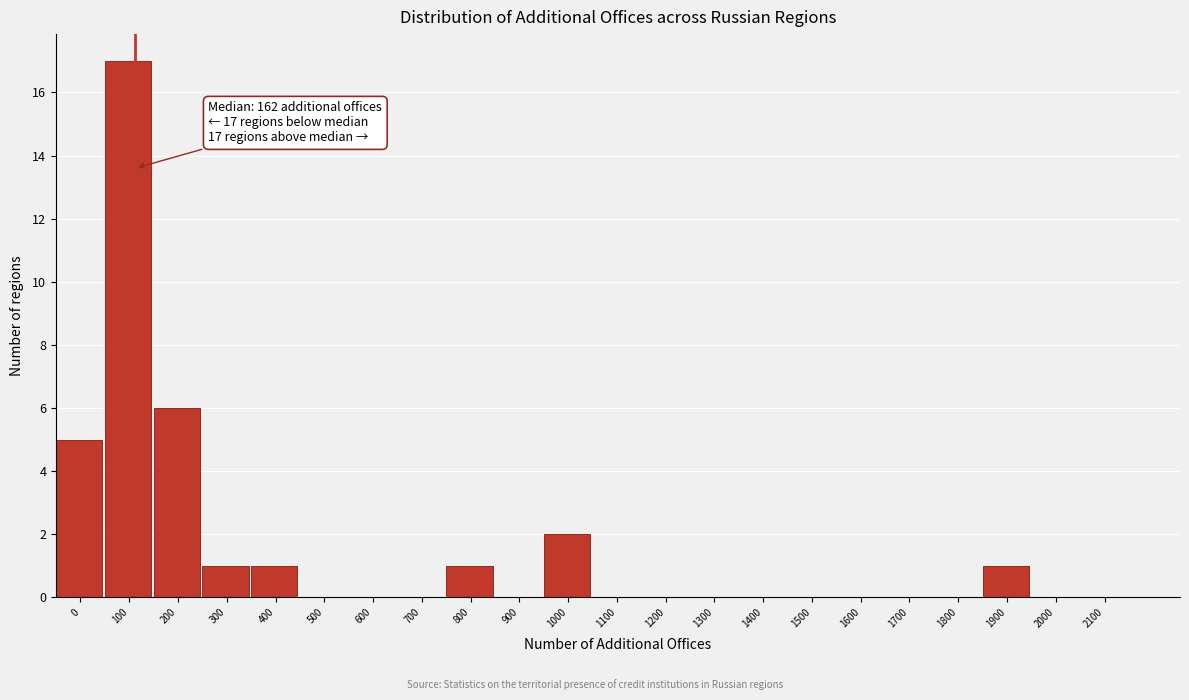

Reading left to right, list all the values displayed in this chart.

0=5	100=17	200=6	300=1	400=1	500=0	600=0	700=0	800=1	900=0	1000=2	1100=0	1200=0	1300=0	1400=0	1500=0	1600=0	1700=0	1800=0	1900=1	2000=0	2100=0